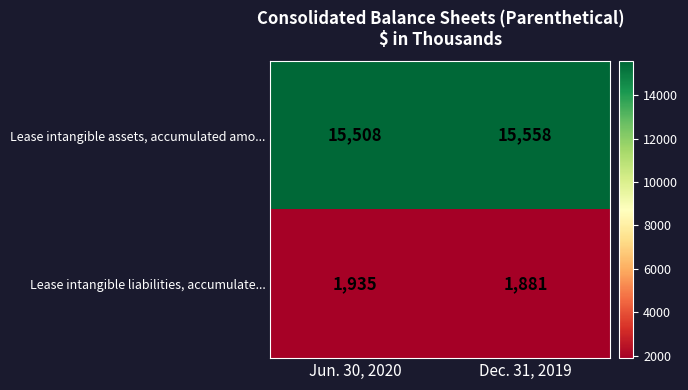

Reading left to right, what are all the values shown in this chart?

Lease intangible assets, accumulated amo...: Jun. 30, 2020=15508	Dec. 31, 2019=15558
Lease intangible liabilities, accumulate...: Jun. 30, 2020=1935	Dec. 31, 2019=1881